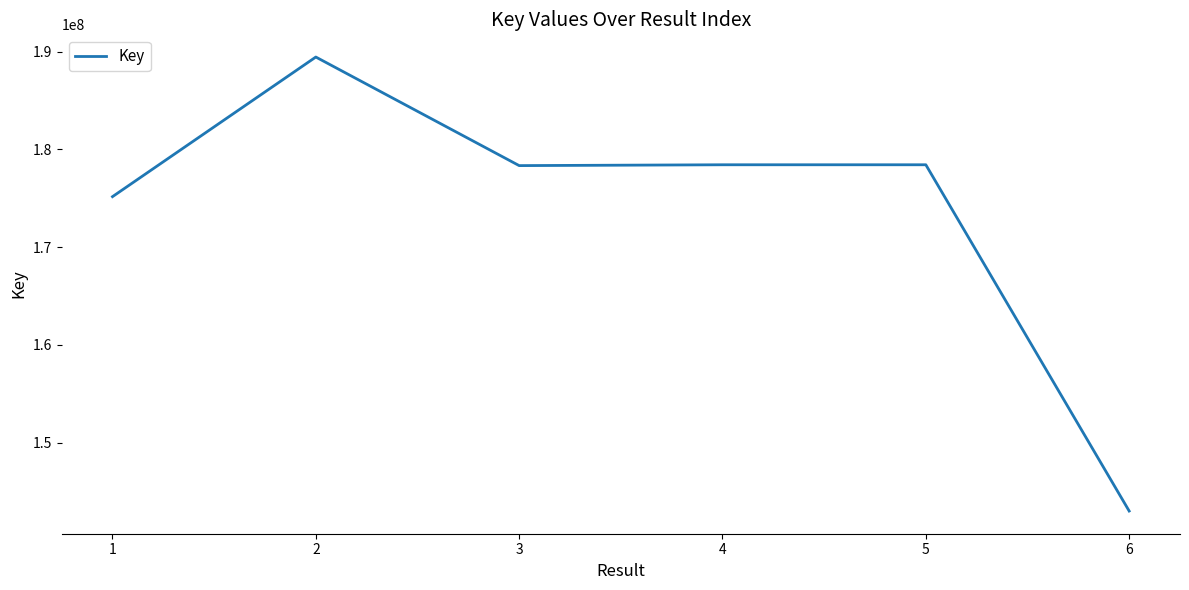

What value does the data have at 4, to the nearest 50?

178436750